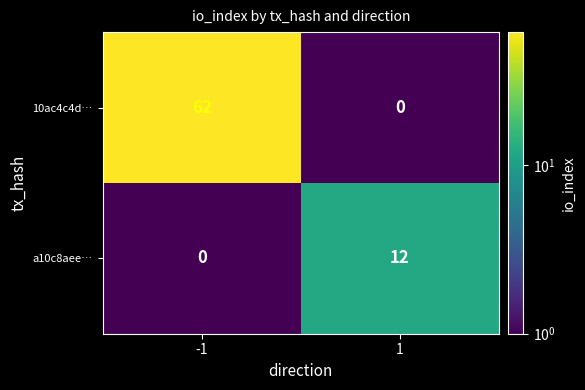

What is the spread (max minus min) of values at 1?

12